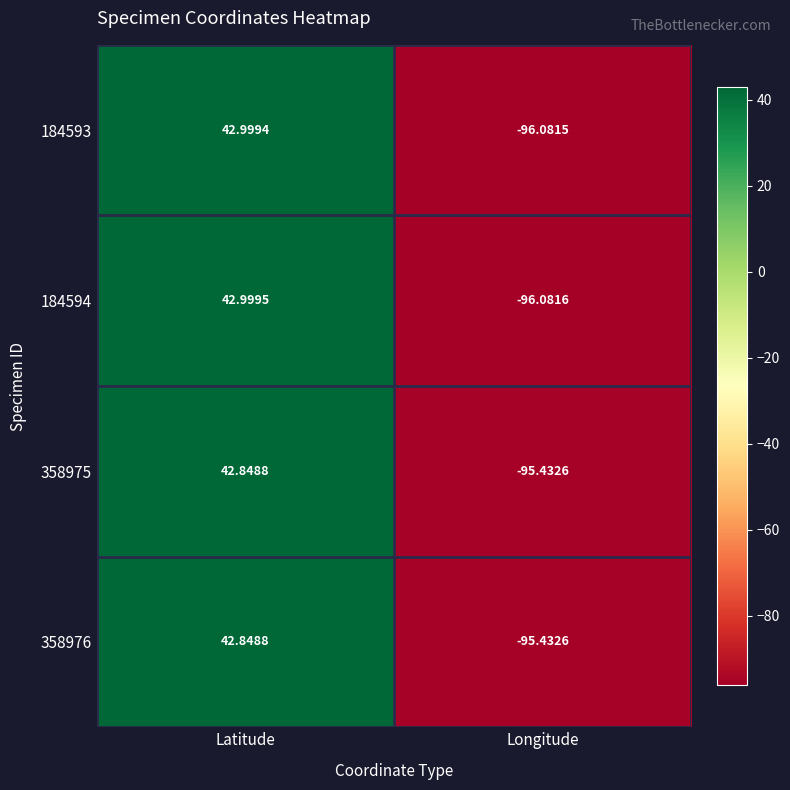

Which category has the highest value across all series?

Latitude